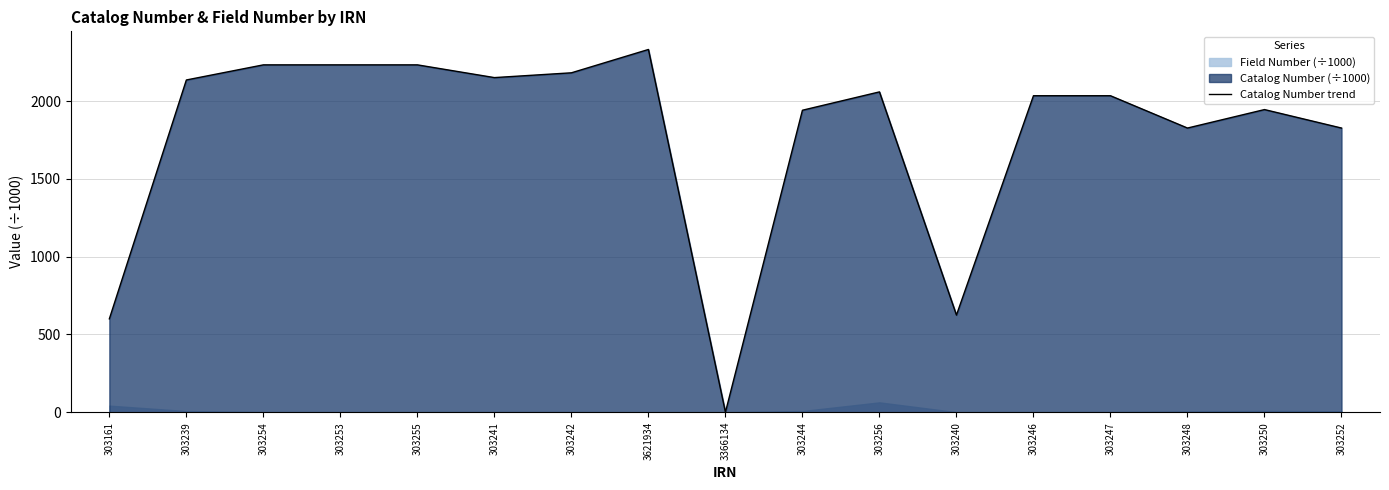

At which category does the chart reach its peak across all series?

3621934